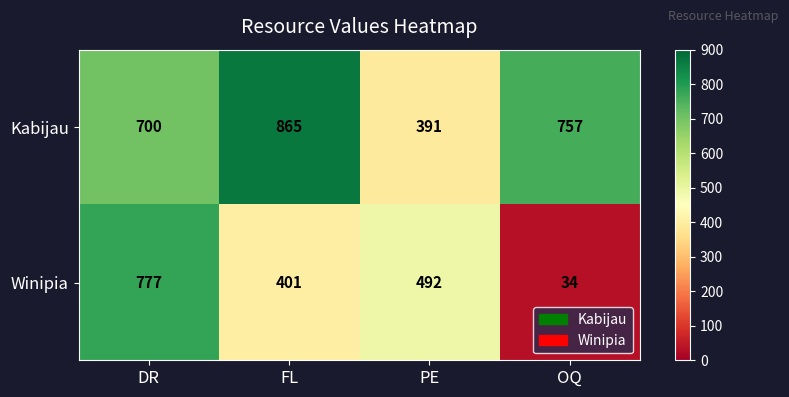

The Winipia series shows 401 at FL. True or false?

True